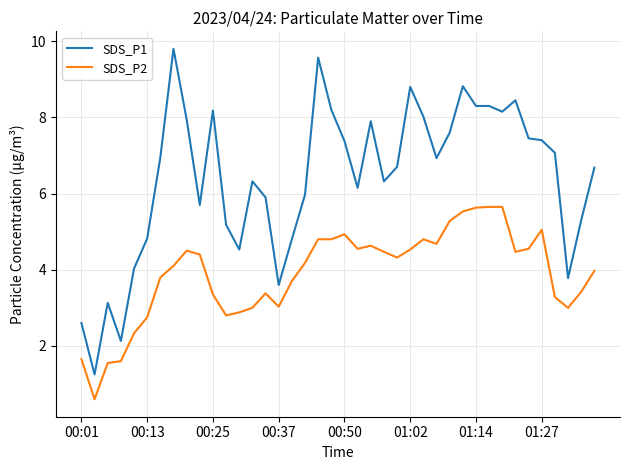

List the series in order of their overall mean, lowest first.

SDS_P2, SDS_P1